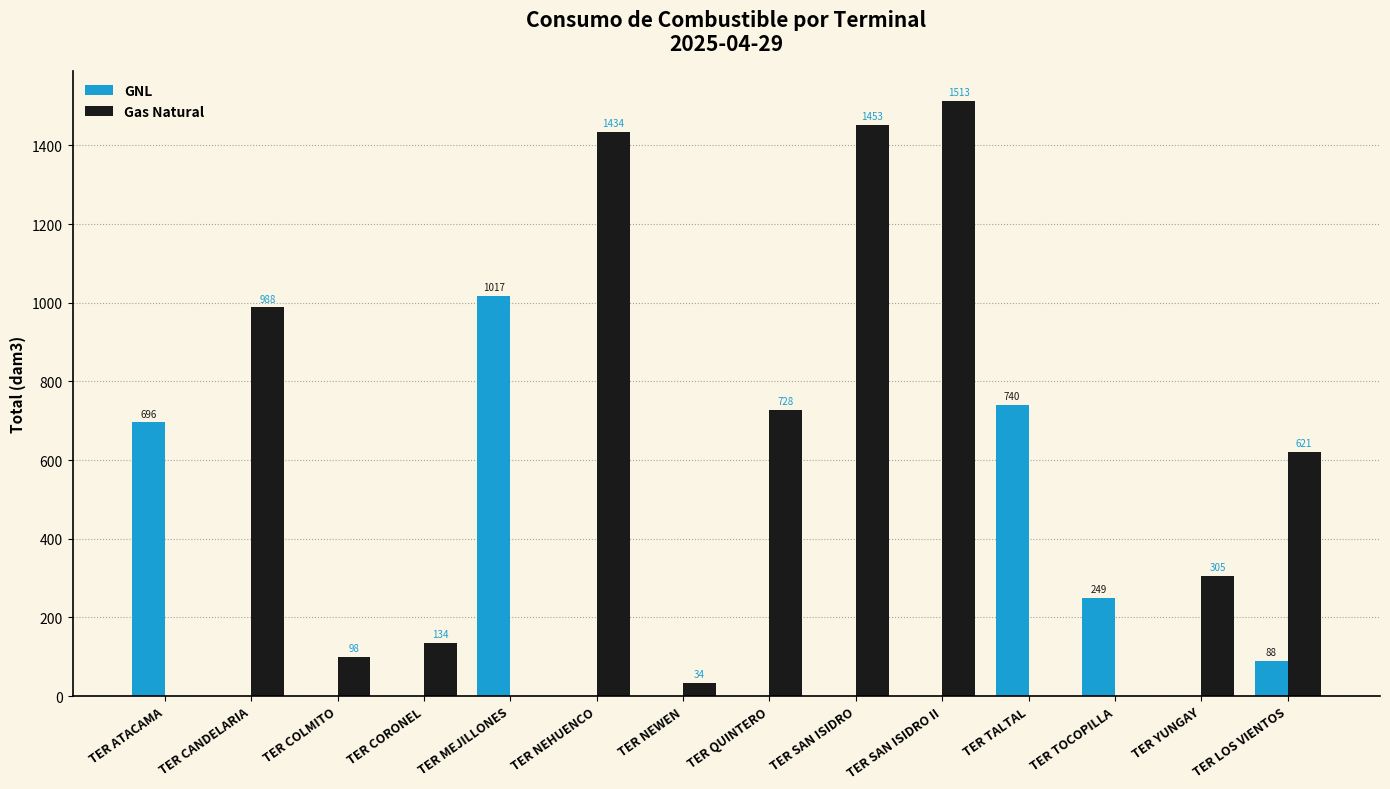

At which label is Gas Natural closest to 756?

TER QUINTERO